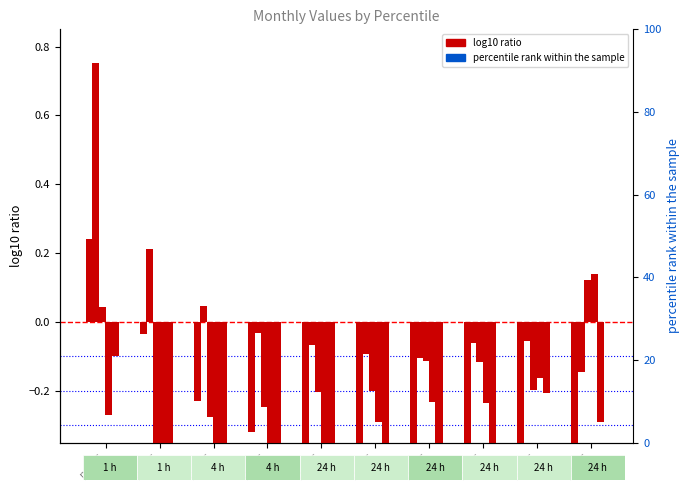

At how many categories does at least one series exceed 0?

4